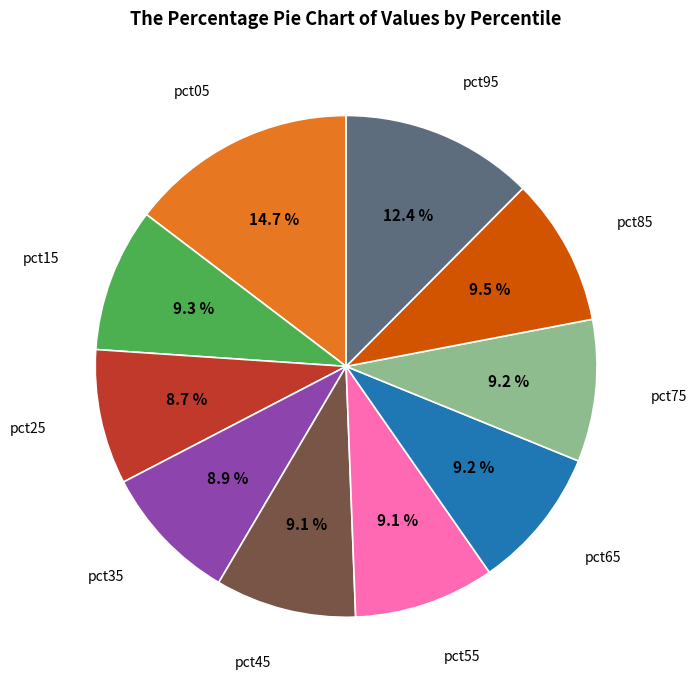

Is there a majority slice in this chart?

No